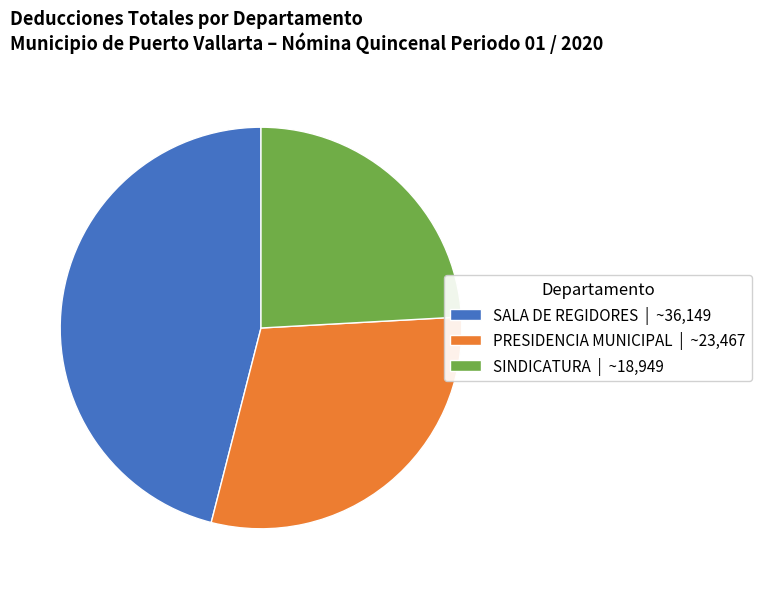

Rank the categories by value from lowest to highest.

SINDICATURA, PRESIDENCIA MUNICIPAL, SALA DE REGIDORES